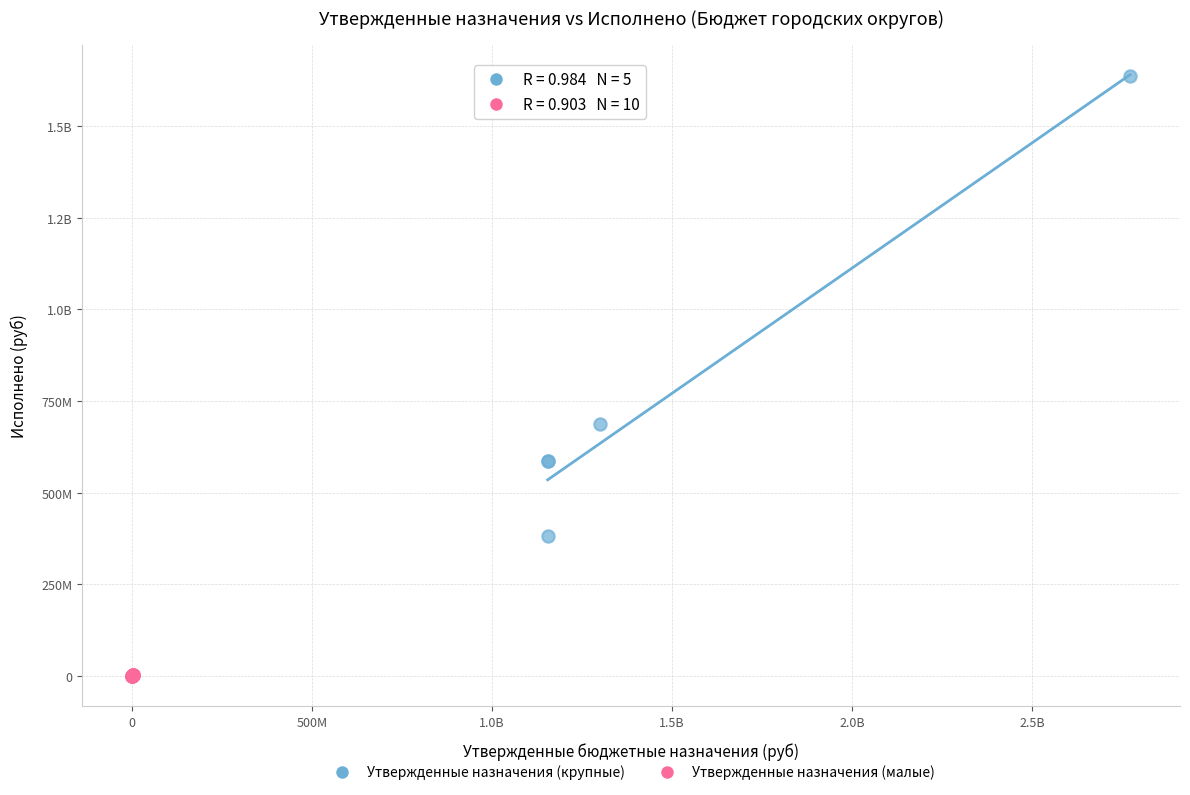

What are all the series names shown in the legend?

Утвержденные назначения (крупные), Утвержденные назначения (малые)